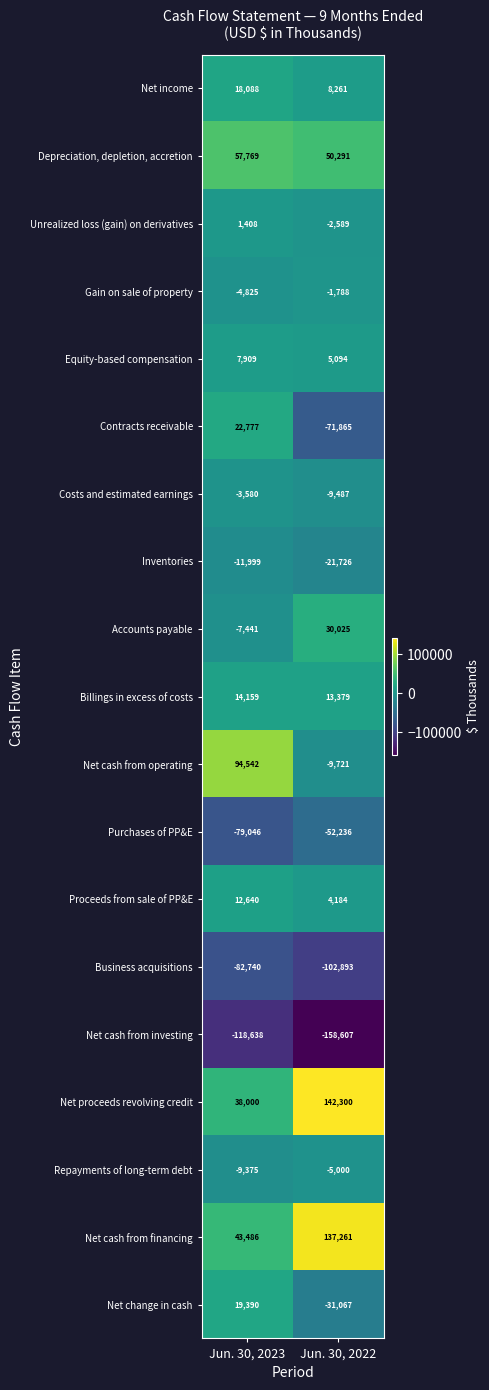

Where is Net change in cash nearest to the value -5838?

Jun. 30, 2023